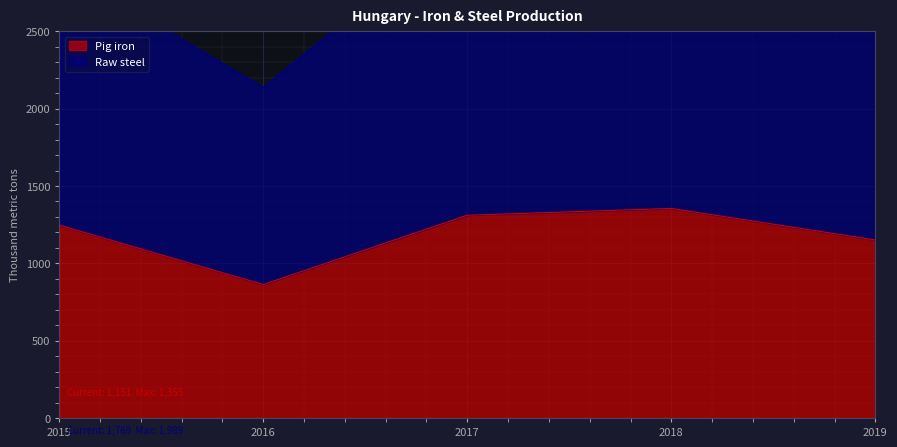

Reading left to right, what are all the values shown in this chart?

Pig iron: 1247	863	1311	1355	1151
Raw steel: 2922	2137	3212	3344	2920